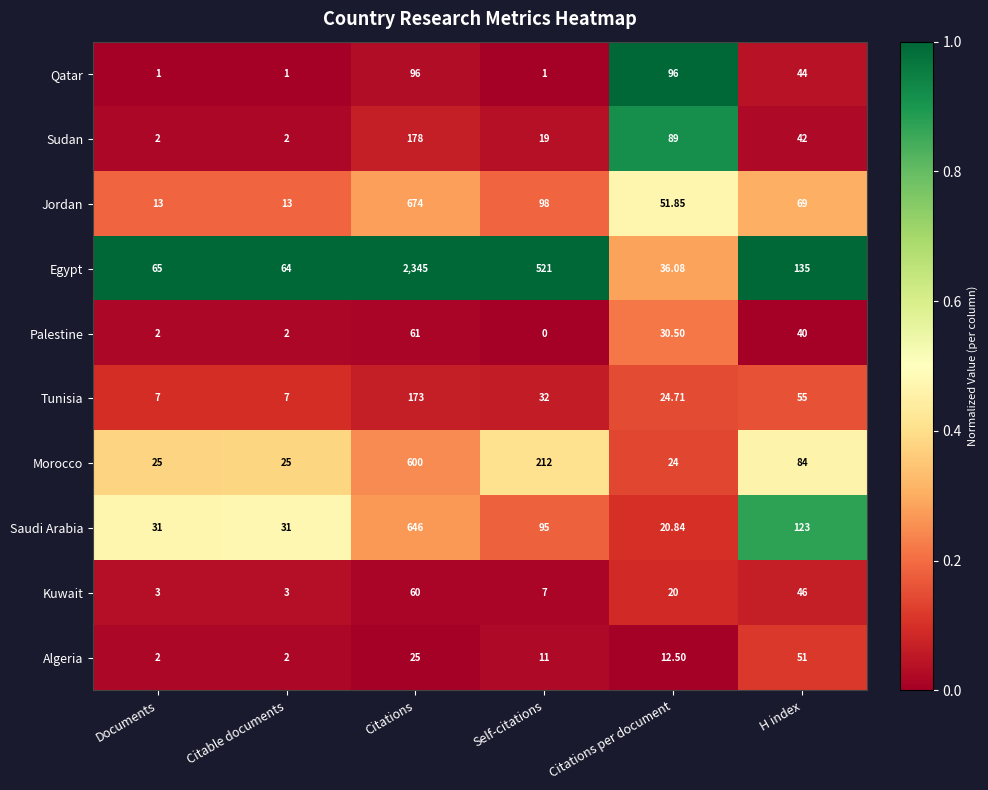

At which label does Morocco reach its minimum?

Citations per document